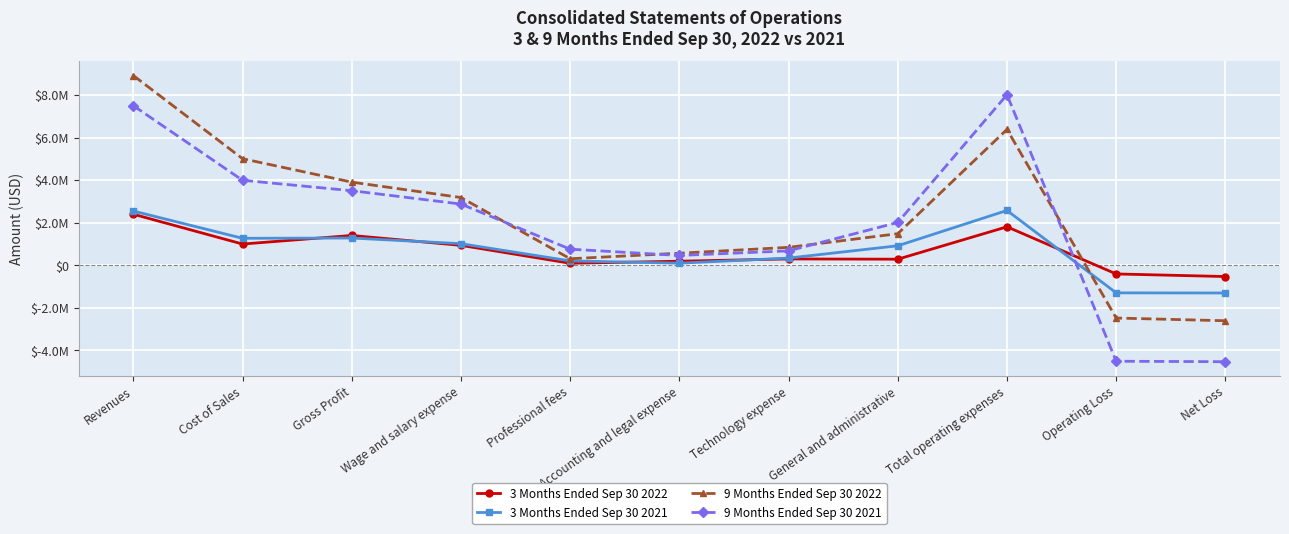

Reading right to left, list all the values displayed in this chart.

3 Months Ended Sep 30 2022: -528742	-407031	1809022	286488	298586	191611	95275	937062	1401991	998320	2400311
3 Months Ended Sep 30 2021: -1301748	-1296126	2577167	917105	338637	98867	205457	1015816	1281041	1269005	2550046
9 Months Ended Sep 30 2022: -2606839	-2478709	6387317	1484709	842433	567690	307341	3185144	3908608	5010704	8919312
9 Months Ended Sep 30 2021: -4531543	-4509969	8015712	2013050	678110	462626	757263	2878237	3505743	3995792	7501535